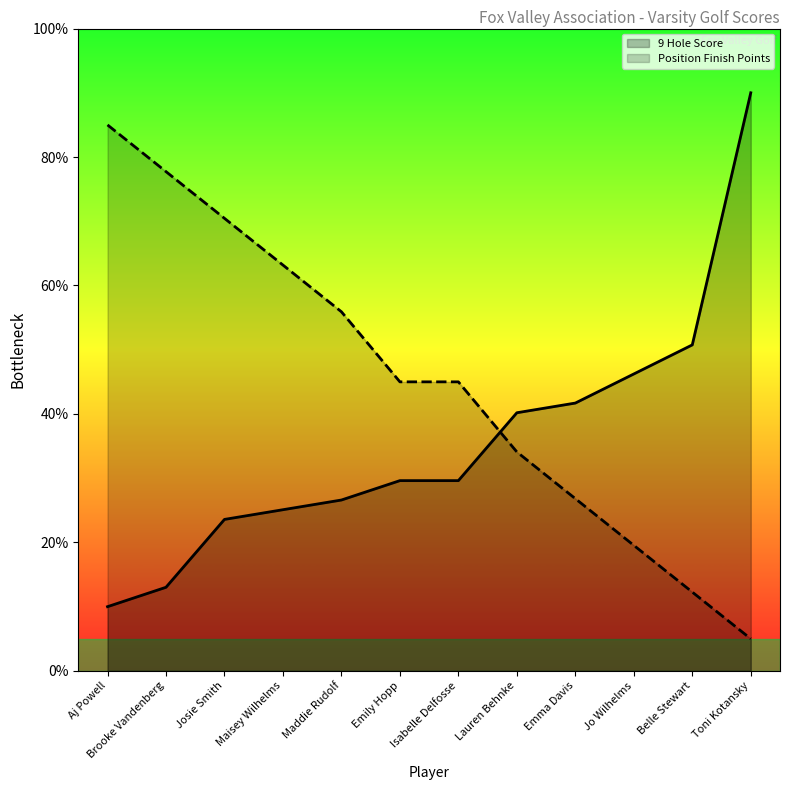

Which series has the largest total across all categories?

Position Finish Points